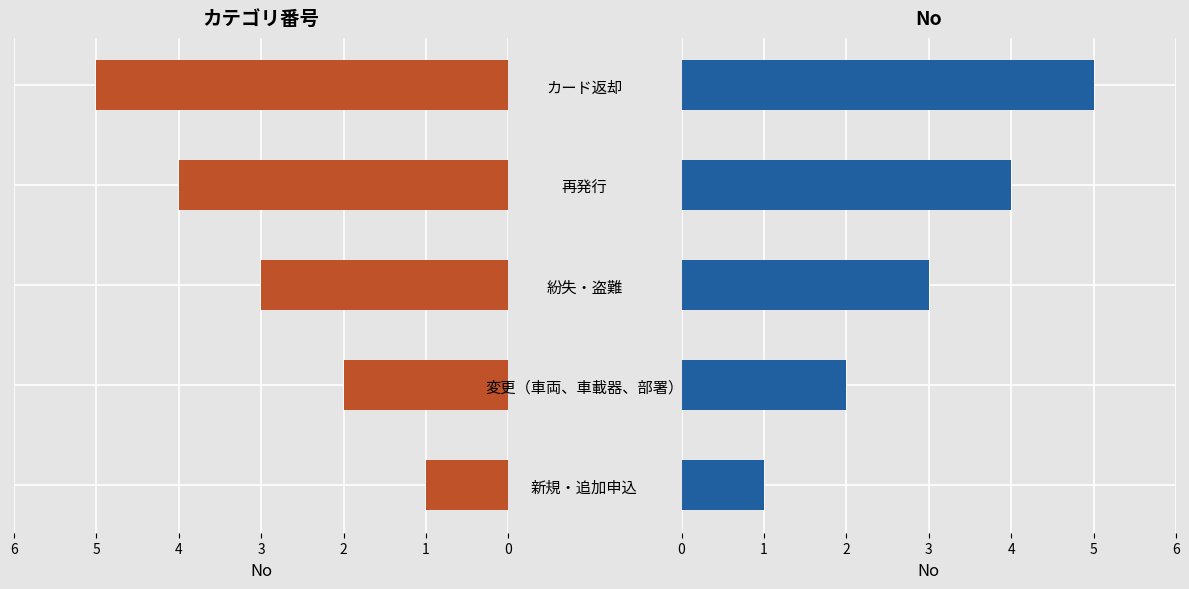

Count the number of values greater than 3.

2